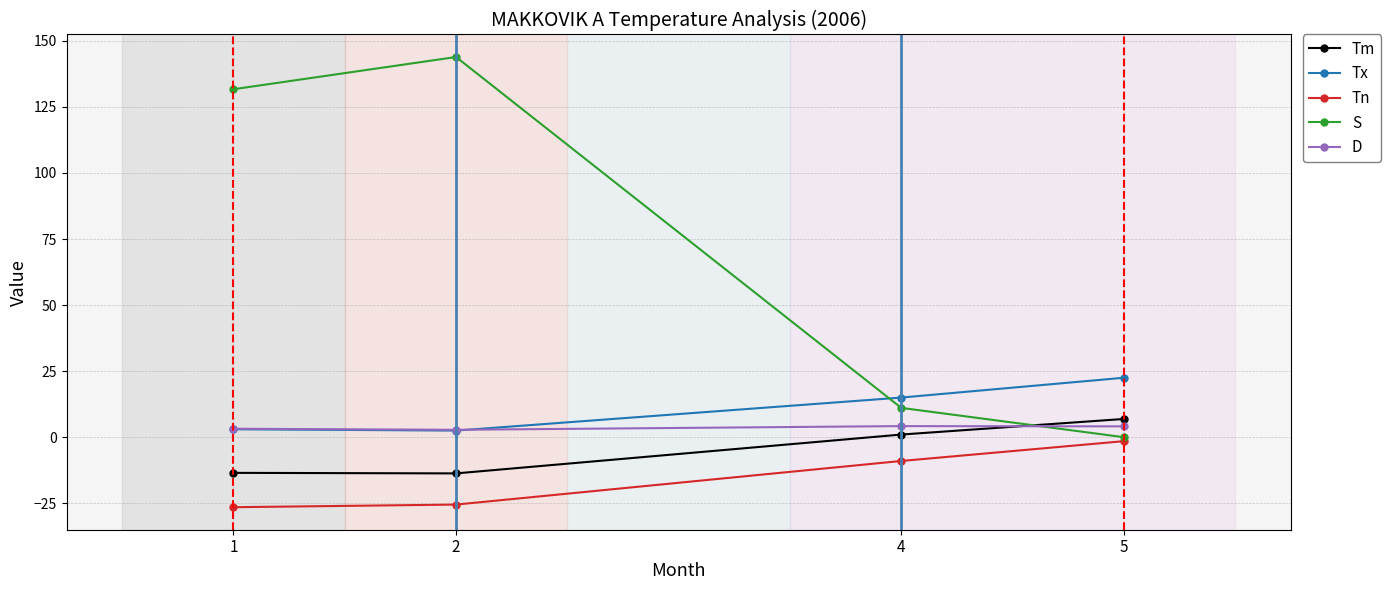

True or false: Tn has more than 0 points higher than both neighbors.

False